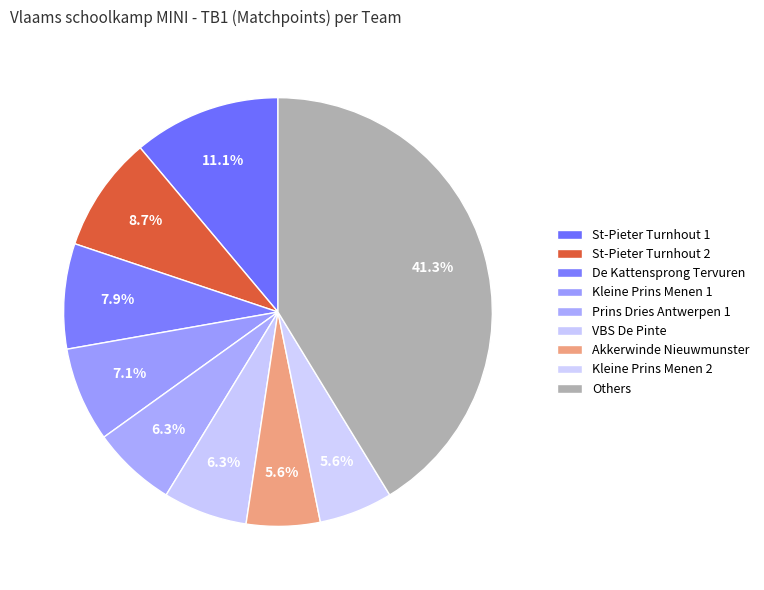

To the nearest percent, what percentage of the pie is St-Pieter Turnhout 1?

11%